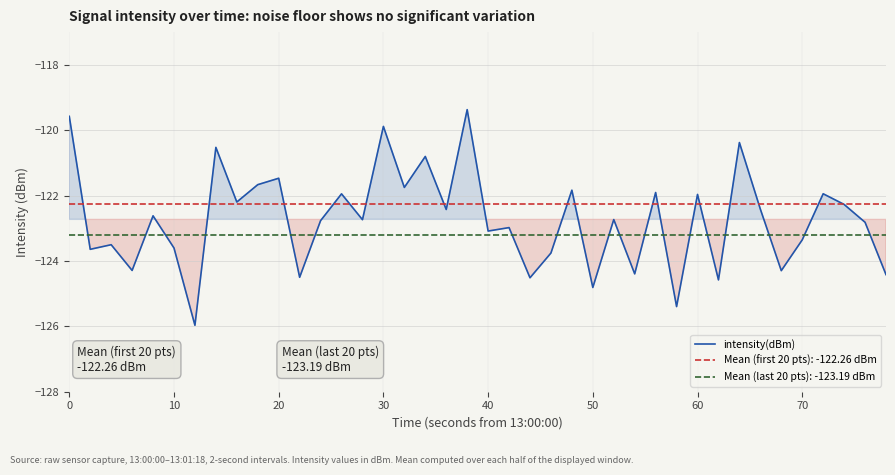

What is the maximum value shown in the chart?

-119.4